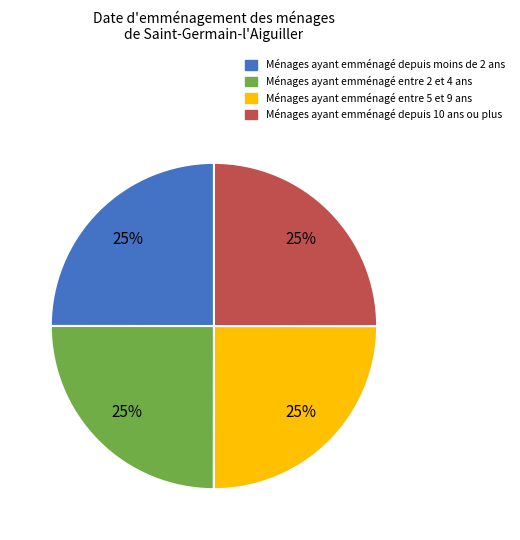

How many segments does this pie chart have?

4